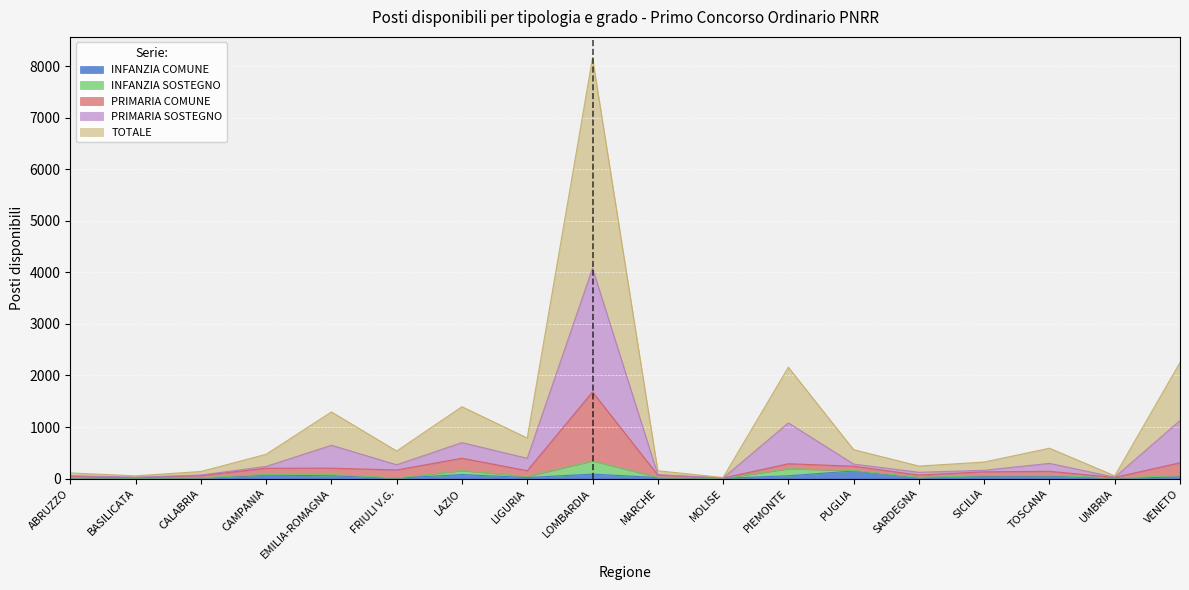

At which category is the sum across all series the highest?

LOMBARDIA